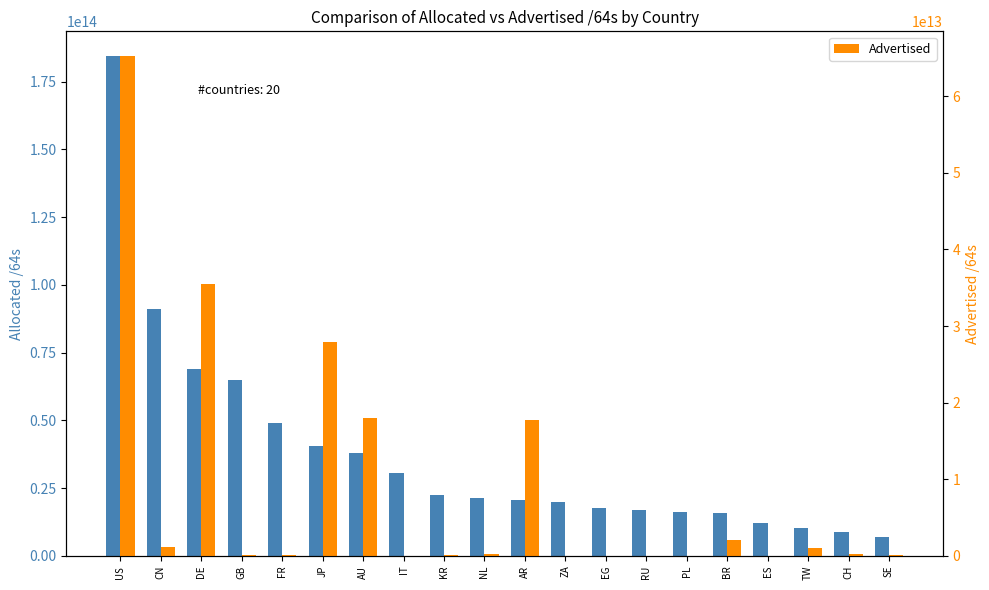

Where does the Advertised series first go above 219044052992?

US